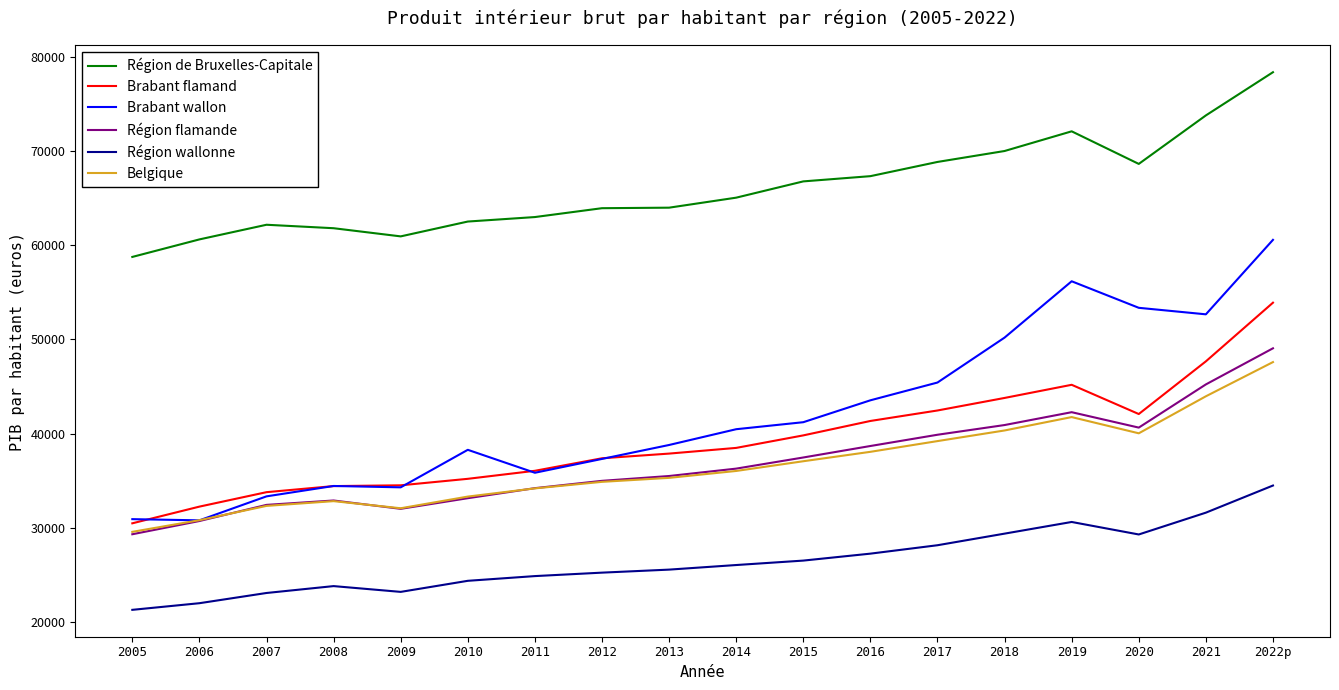

At which label does Brabant flamand reach its minimum?

2005